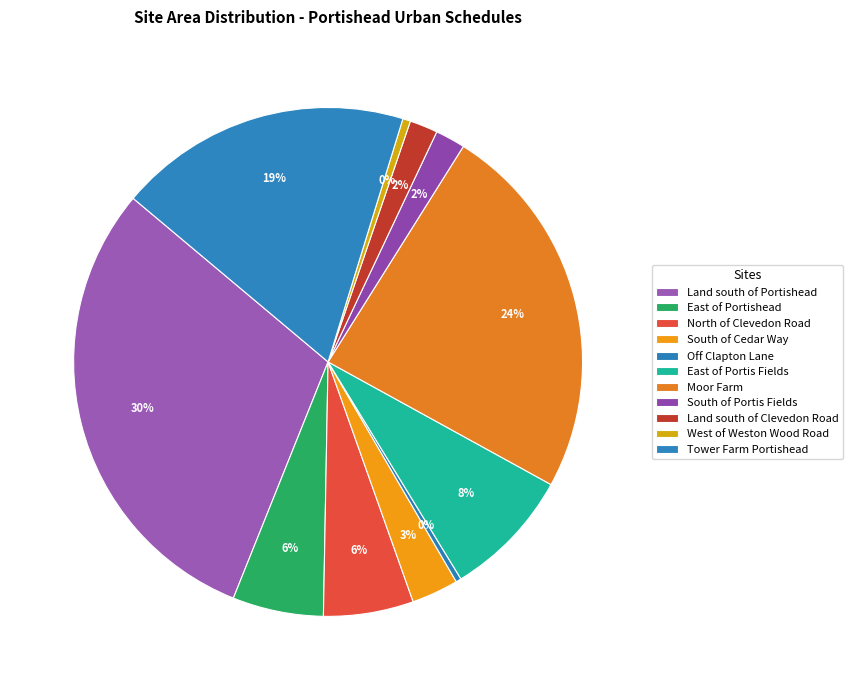

How many slices are in this pie chart?

11